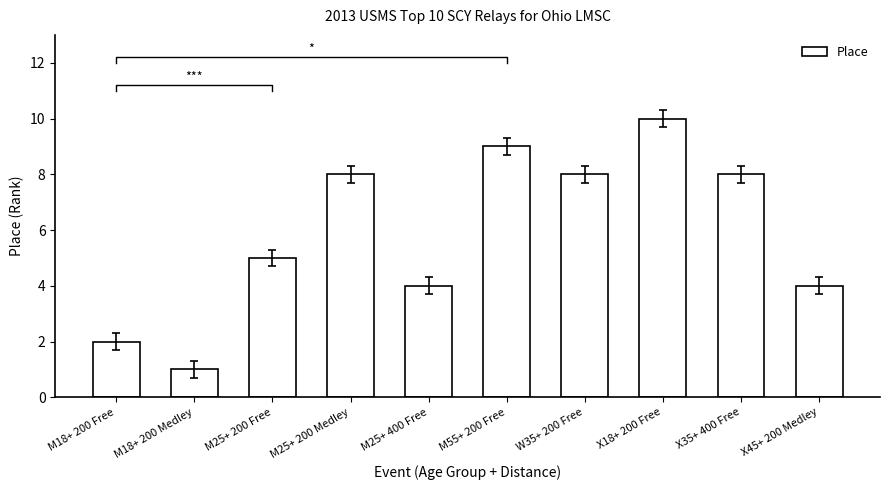

At which label is the value closest to 5?

M25+ 200 Free